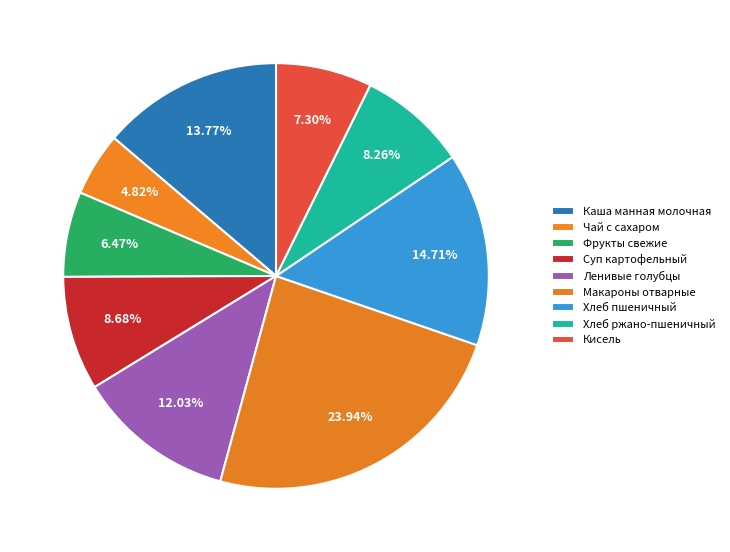

Count the number of slices in the pie.

9